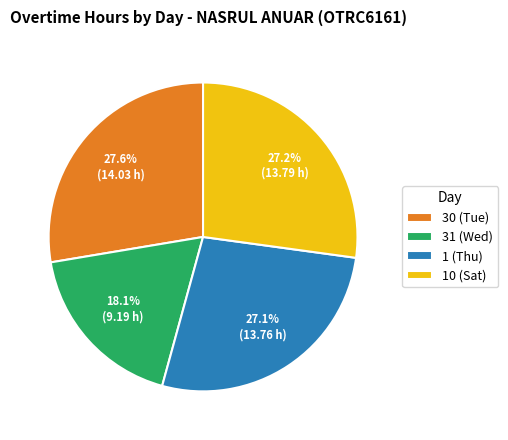

To the nearest percent, what portion does 31 (Wed) represent?

18%